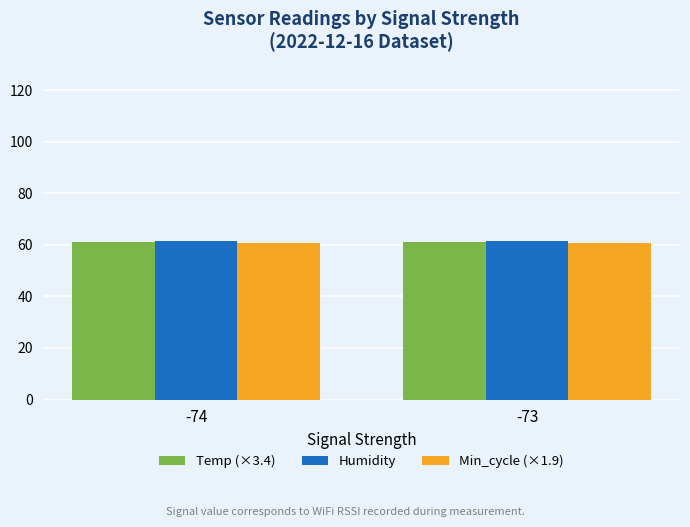

What is the greatest value displayed?

61.4